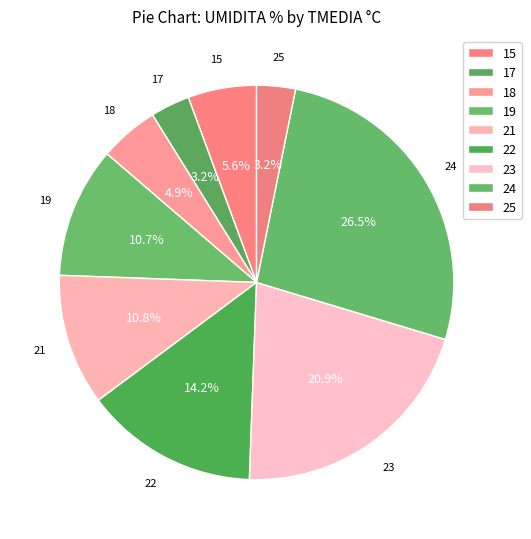

What is the ratio of the value at 23 to the value at 21?

1.9